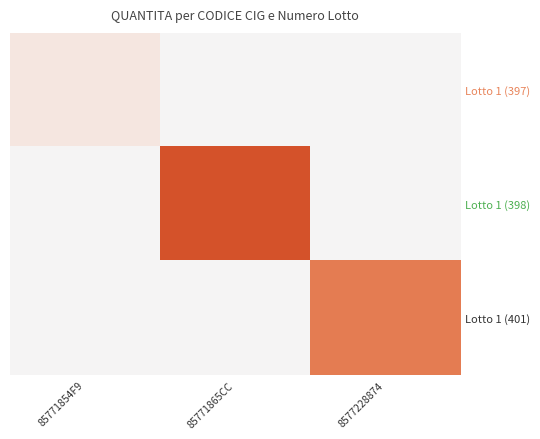

List the series in order of their overall mean, highest first.

Lotto 1 (398), Lotto 1 (401), Lotto 1 (397)